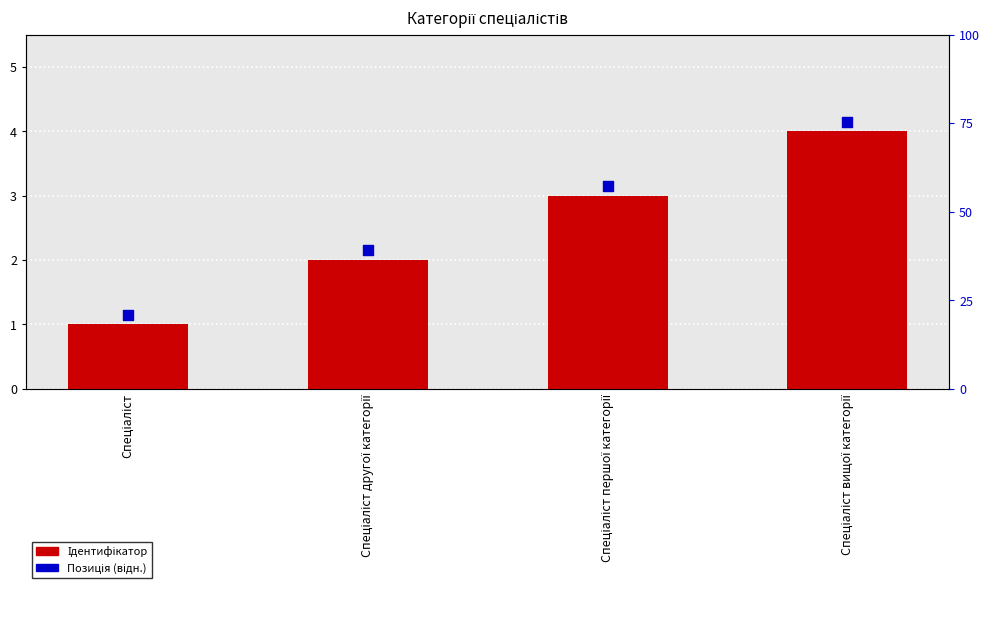

Which series reaches the maximum Y coordinate?

Позиція (відн.)